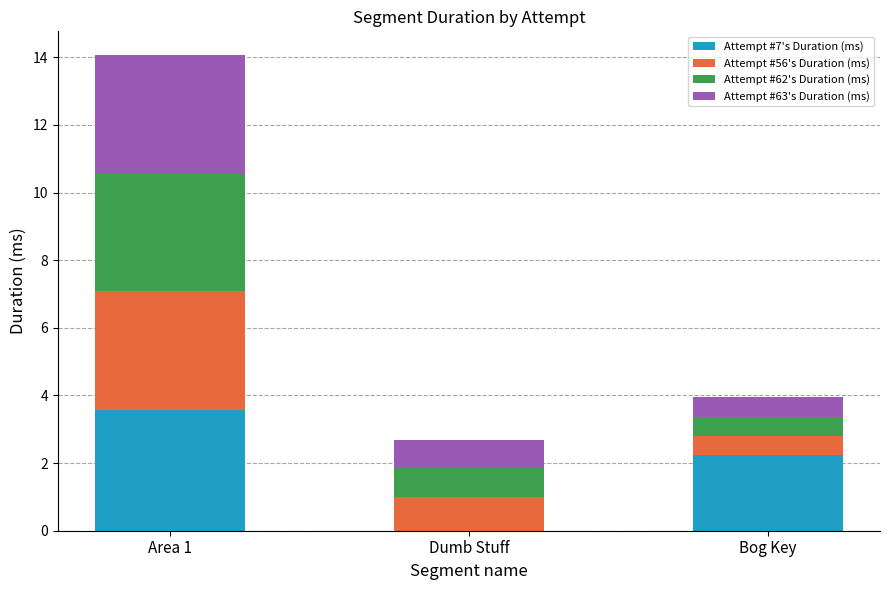

Reading left to right, what are the values for Attempt #7's Duration (ms)?

Area 1=3.6	Dumb Stuff=0.0	Bog Key=2.2